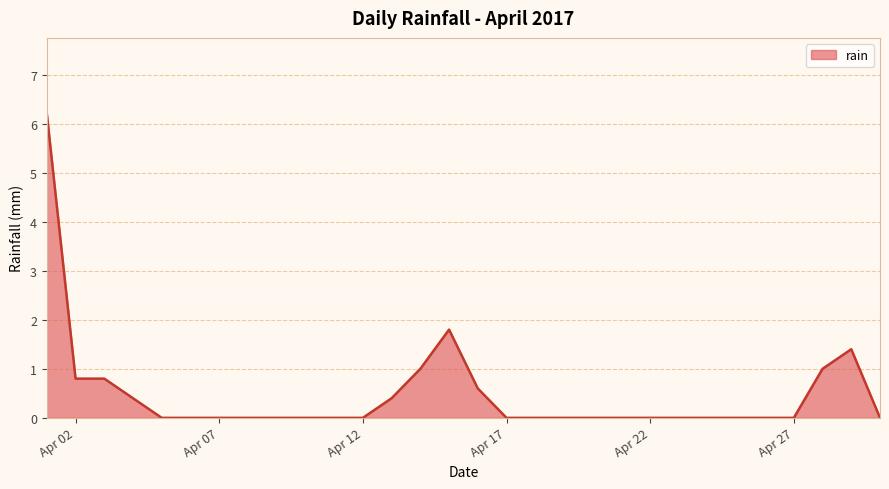

What is the difference between the maximum and minimum values?

6.2